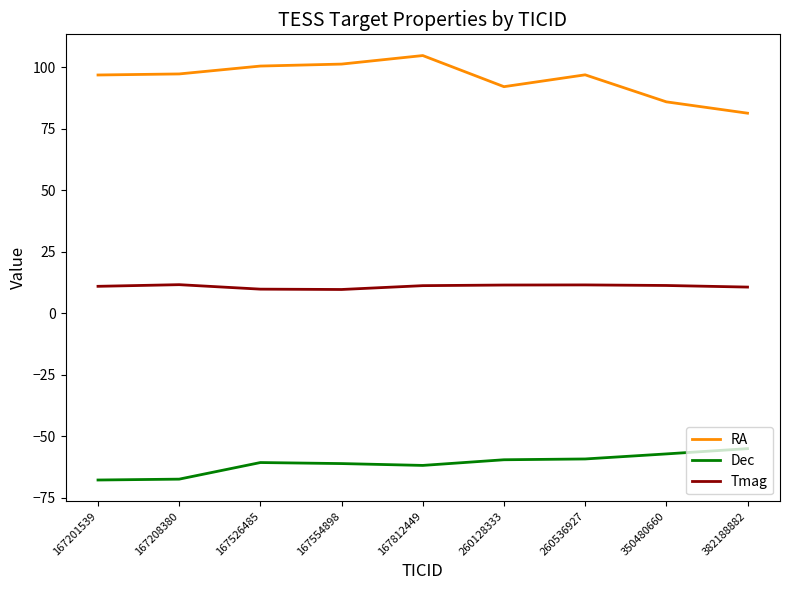

Read the Dec value at 350480660.

-57.2